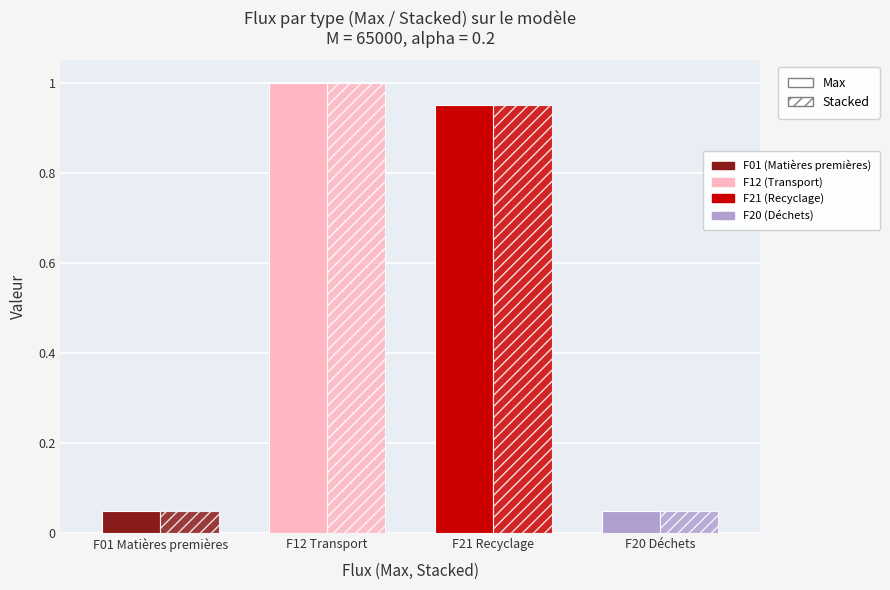

How many bars are there in total?

8